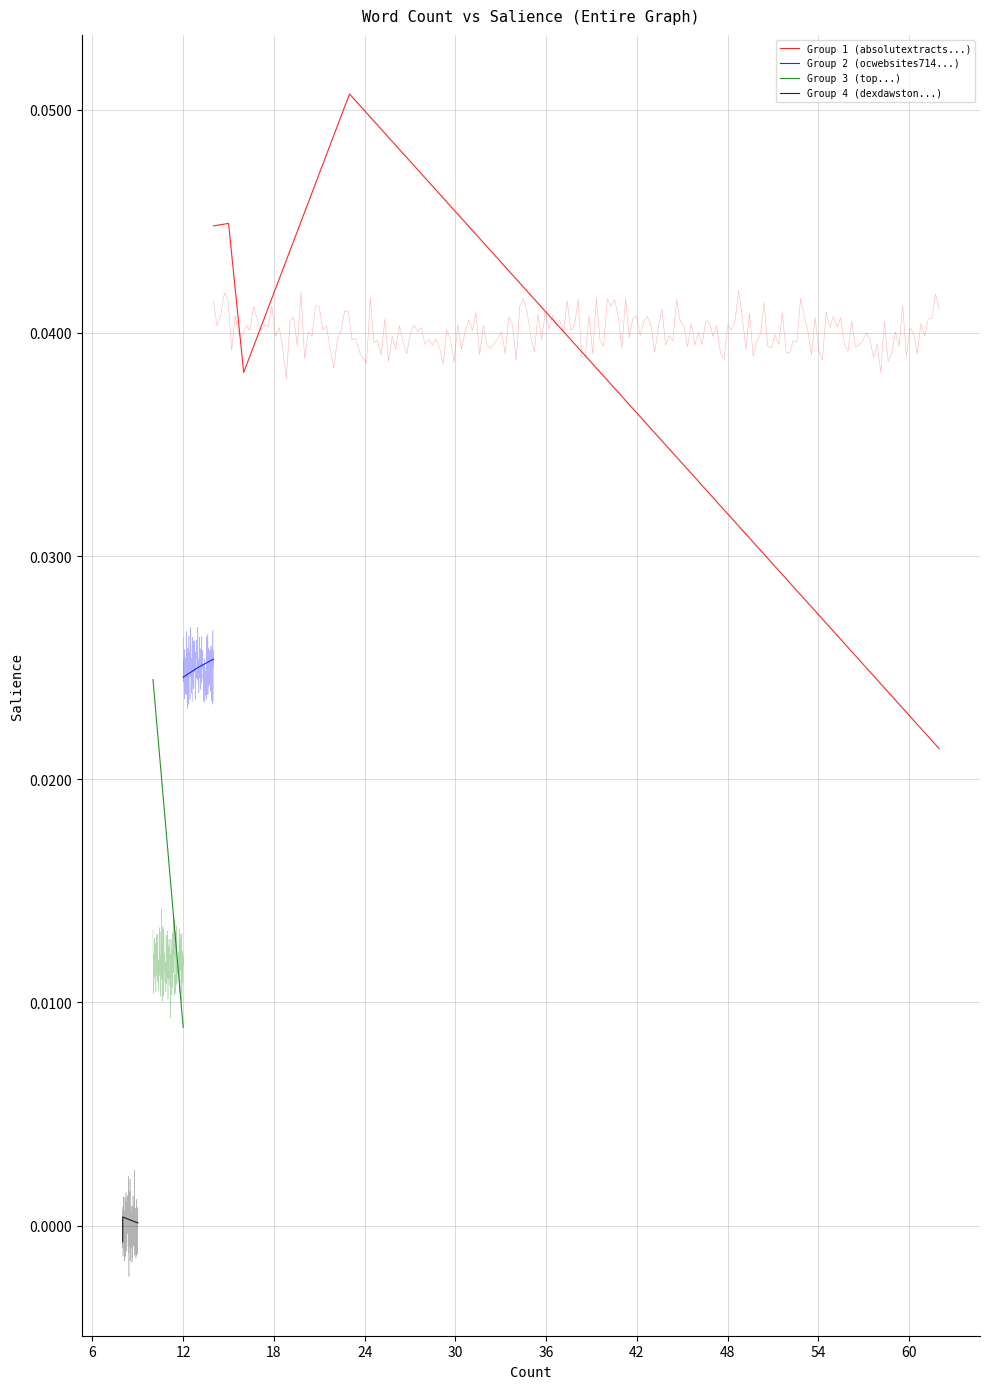

Which series changed the most between 12 and 18?

Group 1 (absolutextracts...)